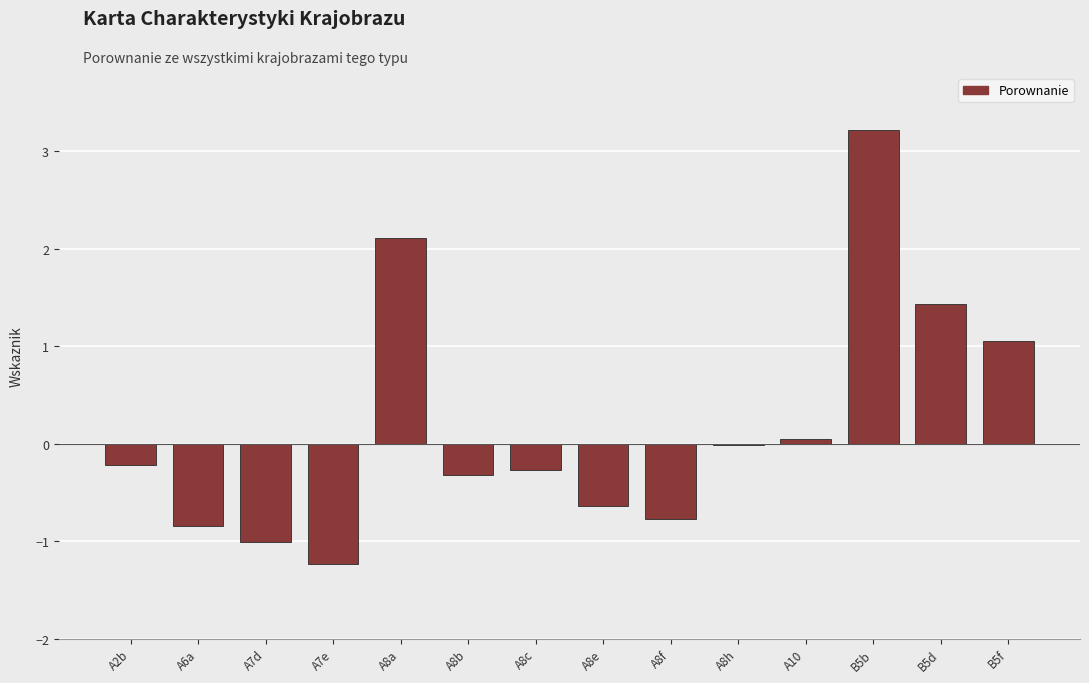

Which has a higher value, A8e or A6a?

A8e